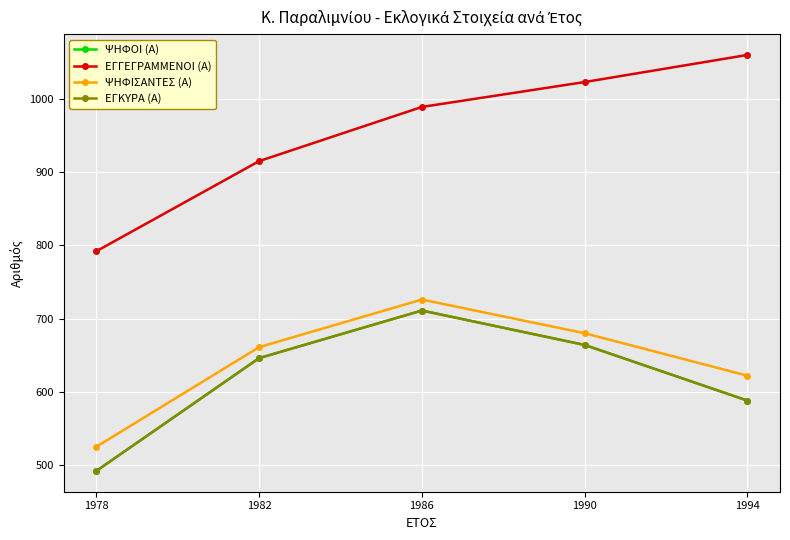

Which series changed the most between 1978 and 1990?

ΕΓΓΕΓΡΑΜΜΕΝΟΙ (Α)